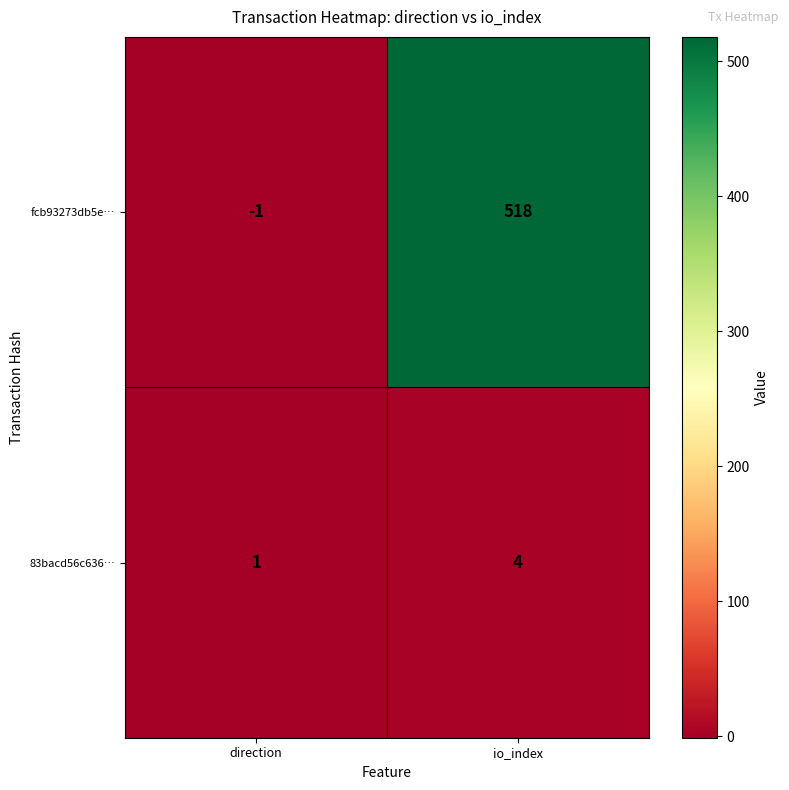

Is it true that 83bacd56c636… equals 1 at io_index?

False